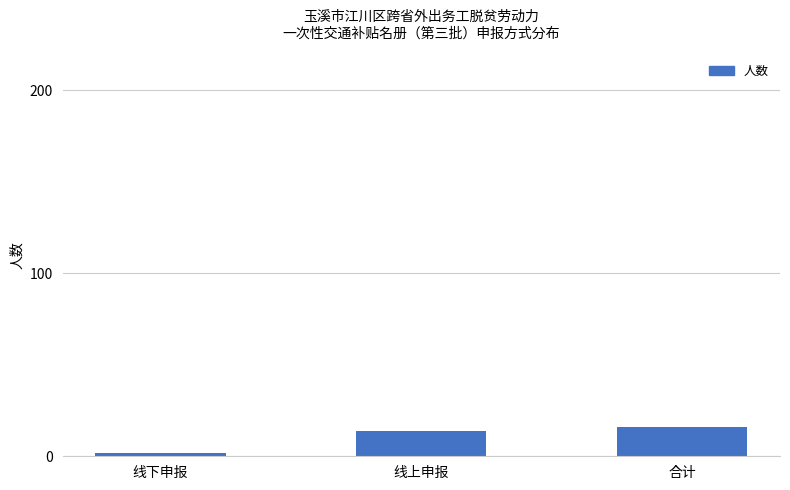

Are the bars grouped side by side (vs. stacked)?

No